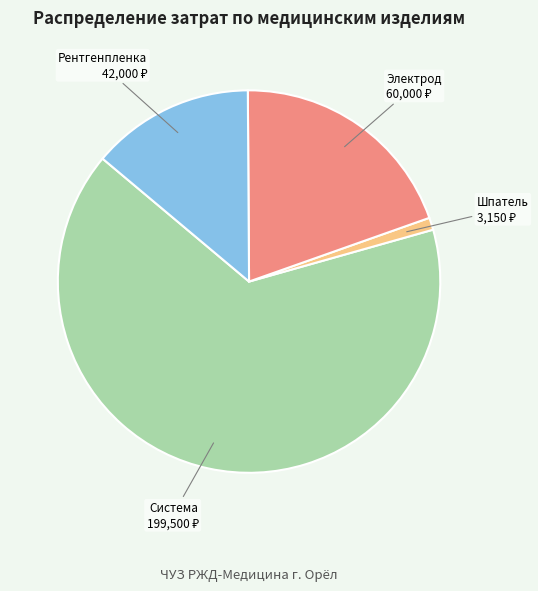

Does any single category account for the majority?

Yes